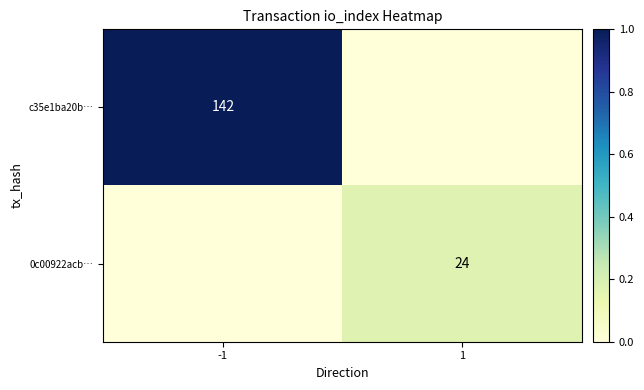

What is the sum of all 0c00922acb… values?

0.2